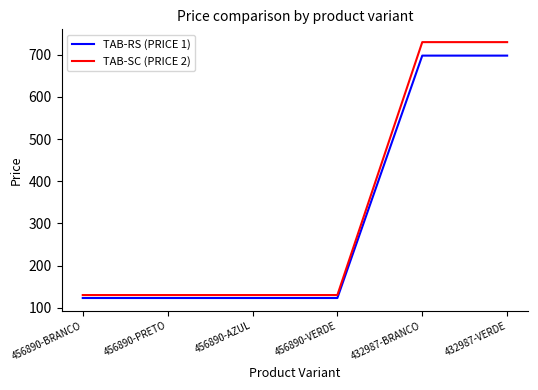

What is the minimum value shown in the chart?

123